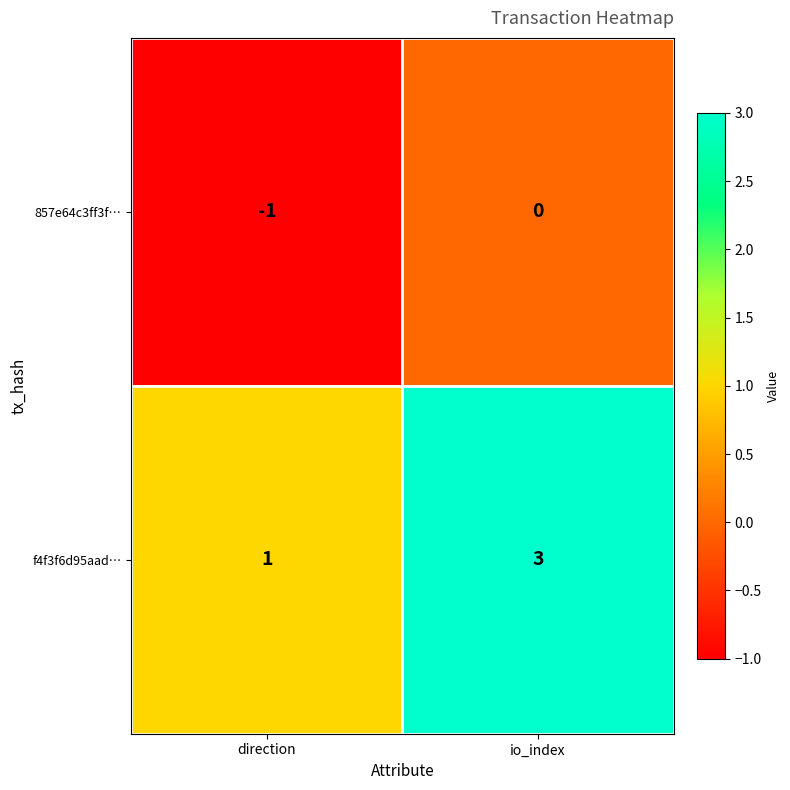

What is the greatest value displayed?

3